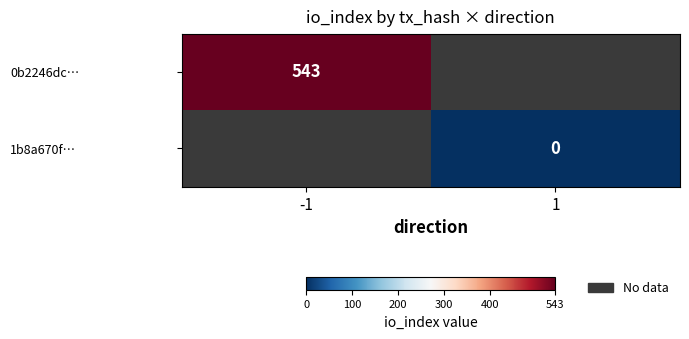

True or false: 0b2246dc… has a value of 948 at -1.

False